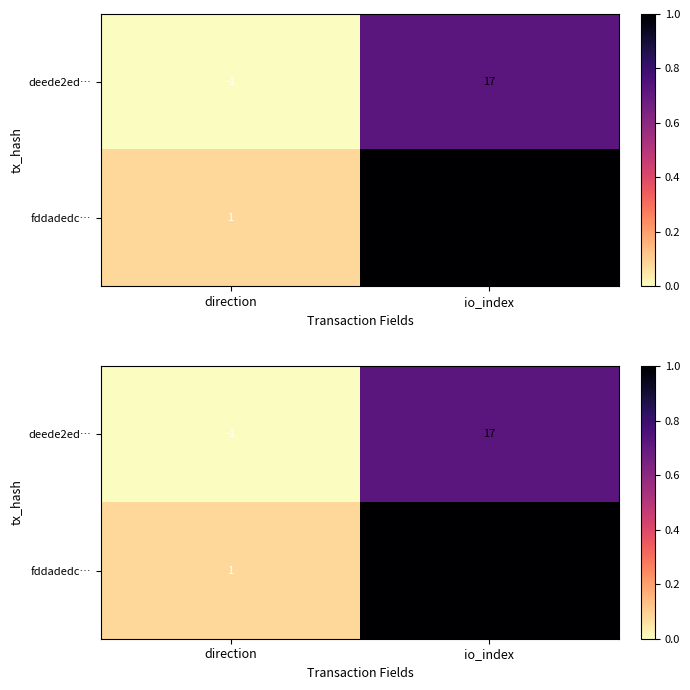

The value of deede2ed… at io_index is 0.7. True or false?

True